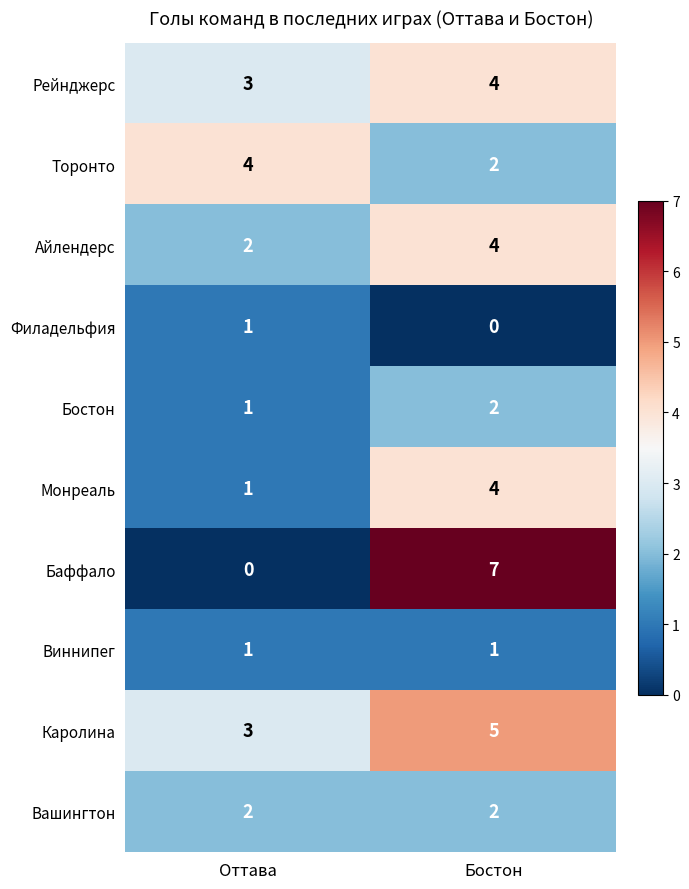

Reading right to left, extract all data points from this chart.

Рейнджерс: Бостон=4	Оттава=3
Торонто: Бостон=2	Оттава=4
Айлендерс: Бостон=4	Оттава=2
Филадельфия: Бостон=0	Оттава=1
Бостон: Бостон=2	Оттава=1
Монреаль: Бостон=4	Оттава=1
Баффало: Бостон=7	Оттава=0
Виннипег: Бостон=1	Оттава=1
Каролина: Бостон=5	Оттава=3
Вашингтон: Бостон=2	Оттава=2